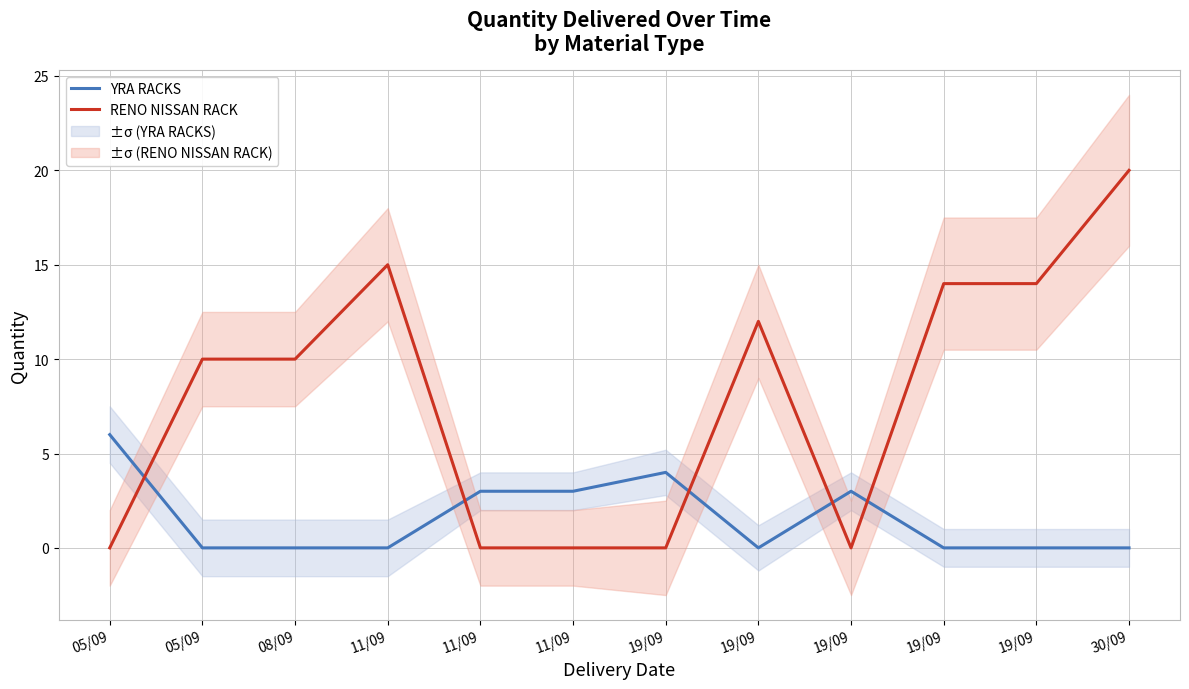

At which category does RENO NISSAN RACK reach its first local peak?

11/09